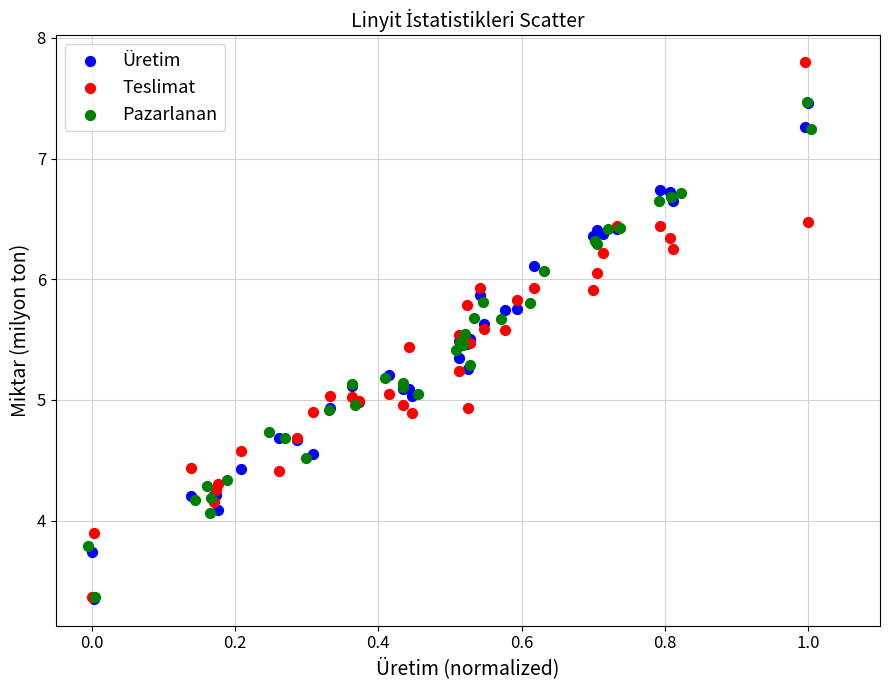

What are all the series names shown in the legend?

Üretim, Teslimat, Pazarlanan